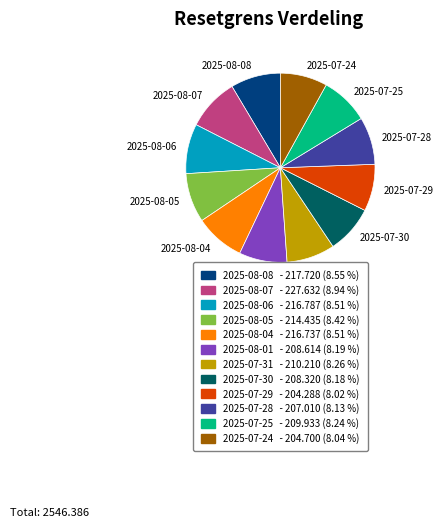

Is it true that 2025-07-24 is 8% of the pie?

True